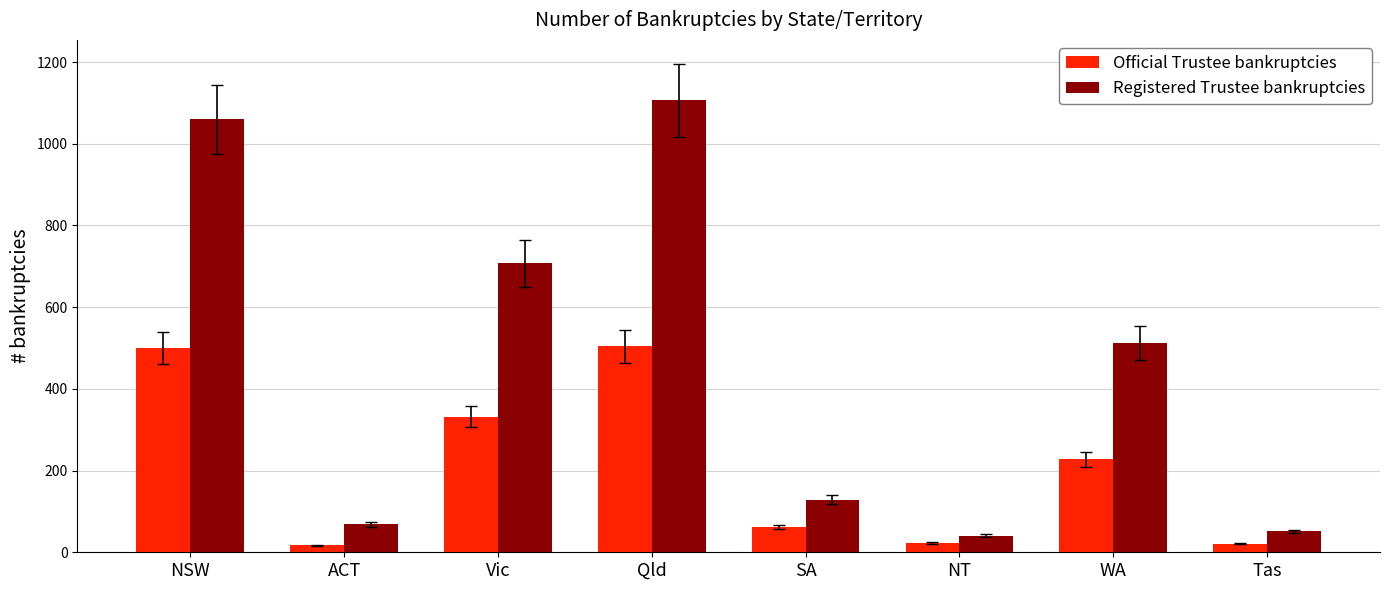

Rank the series at Tas from highest to lowest value.

Registered Trustee bankruptcies, Official Trustee bankruptcies